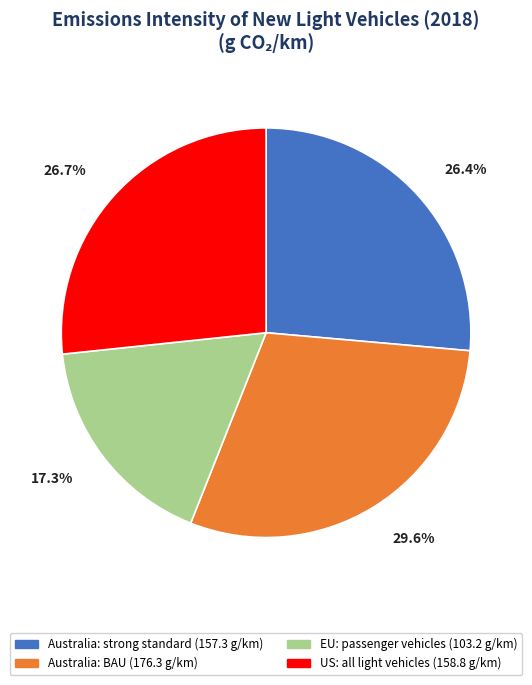

How many slices are in this pie chart?

4